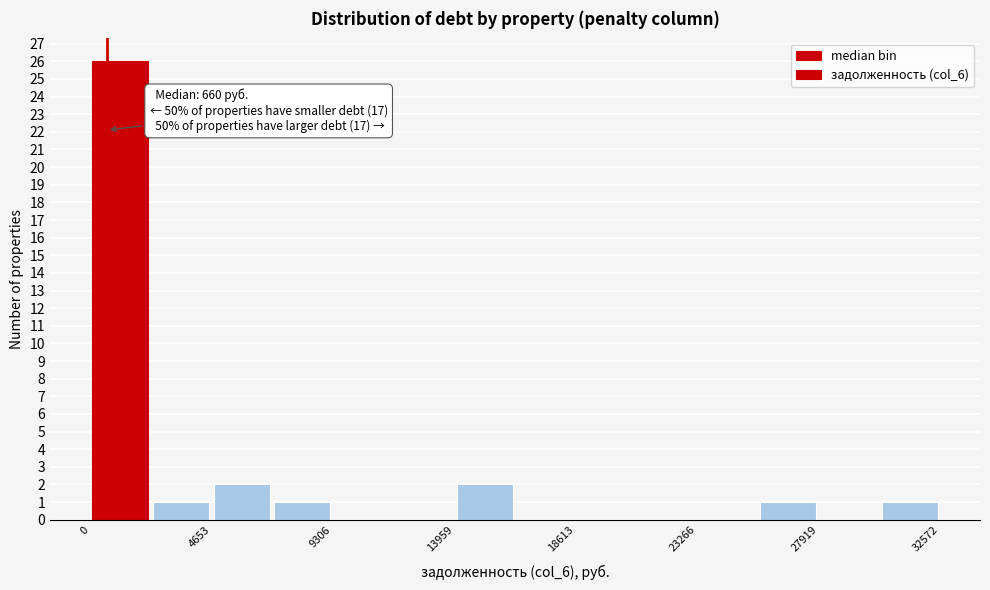

Which range on the x-axis has the tallest bar?

0 to 2500